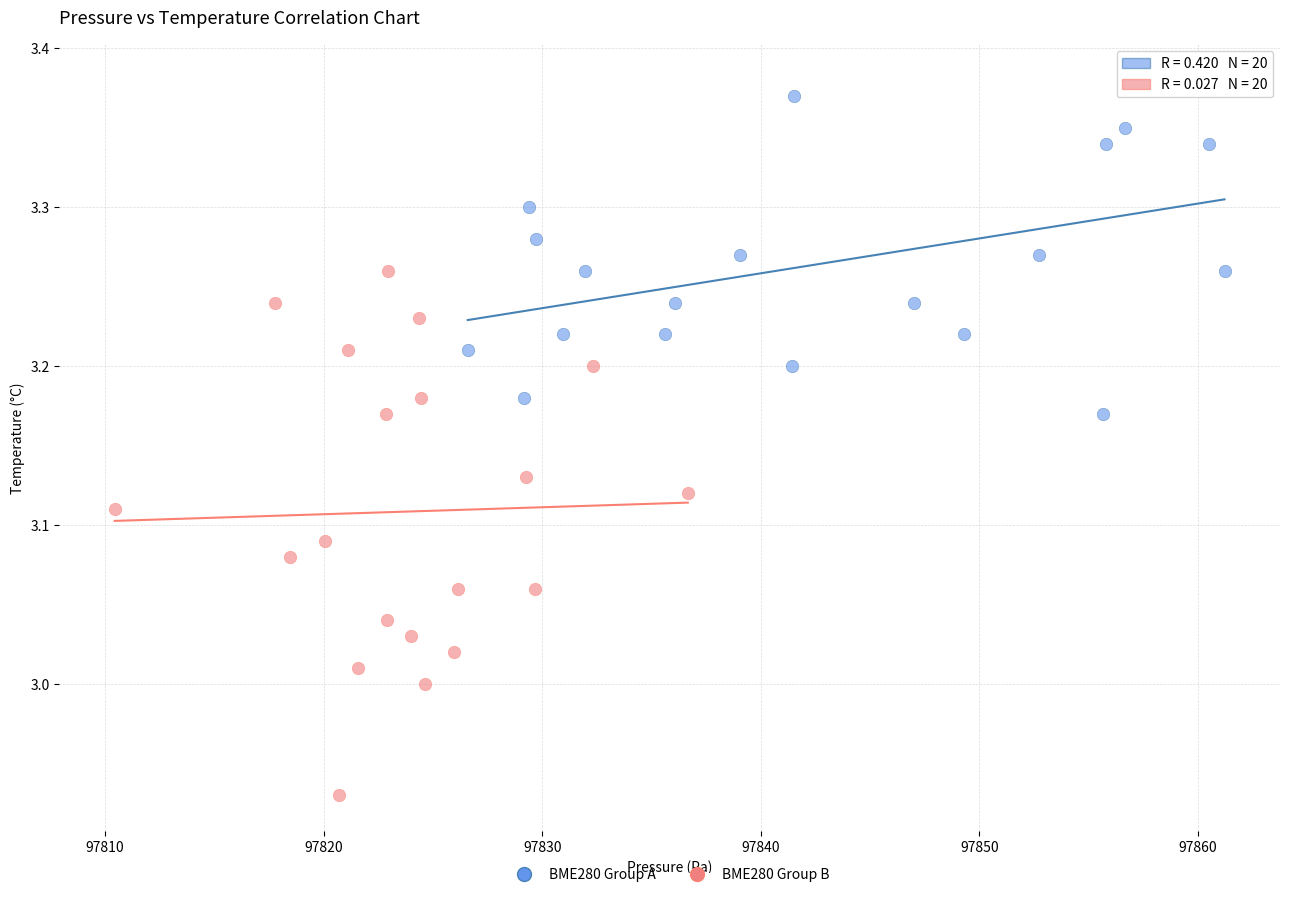

Which series has the largest Y range (max minus min)?

BME280 Group B